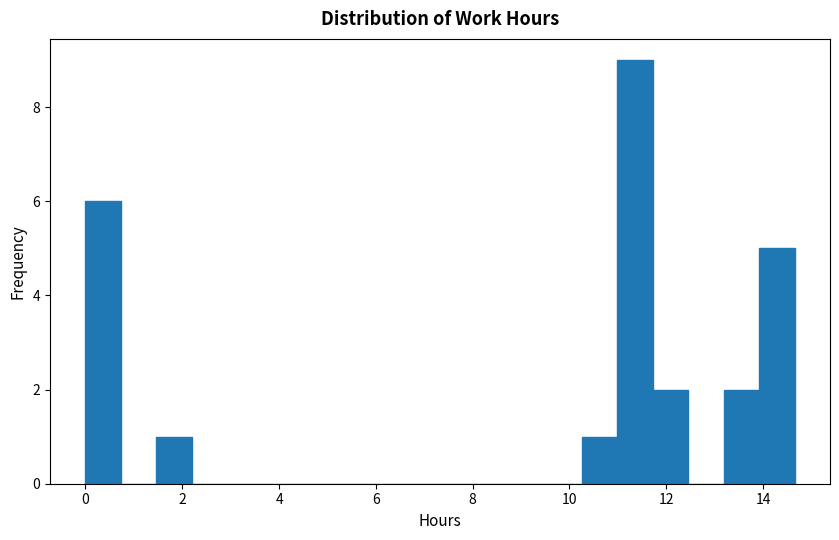

Around what value on the x-axis is the tallest bar? Give the approximate position of its centre, as read against the axis.

11.4